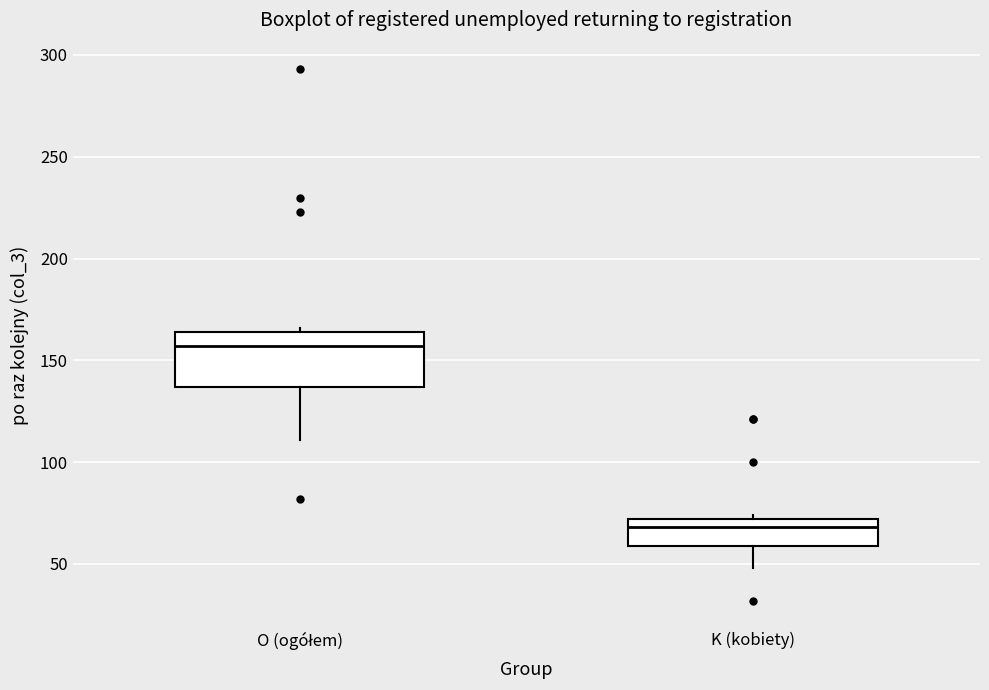

Comparing the boxes themselves (not the whiskers), which one is the tallest?

O (ogółem)